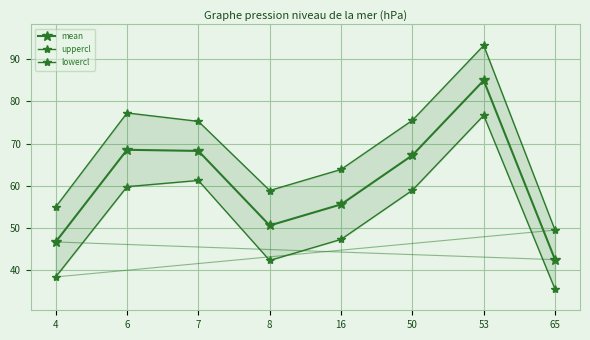

How many distinct data groups are displayed?

3